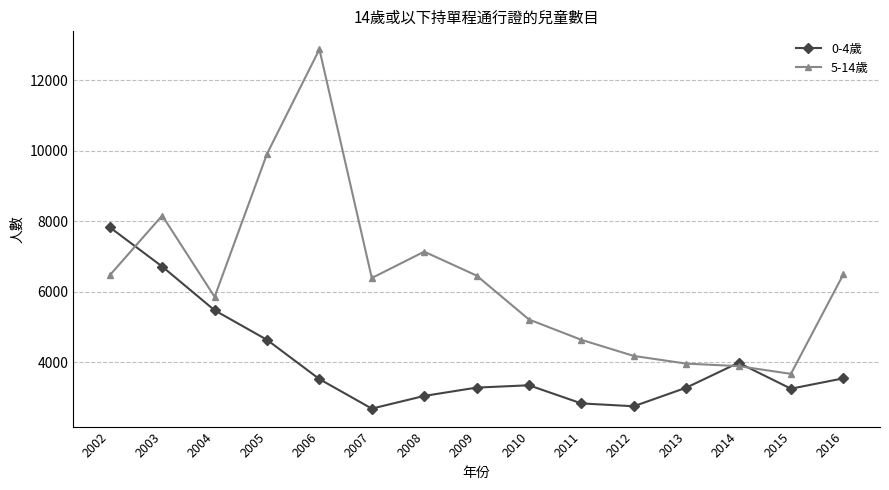

How many values in the 0-4歲 series are below 3344?

7